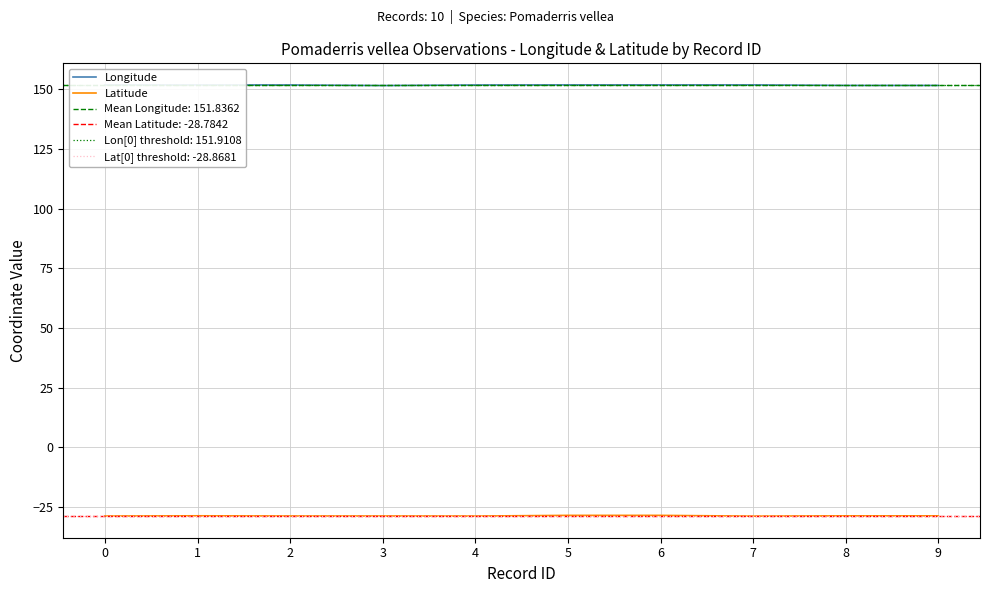

The Longitude series shows 151.9 at 6. True or false?

True